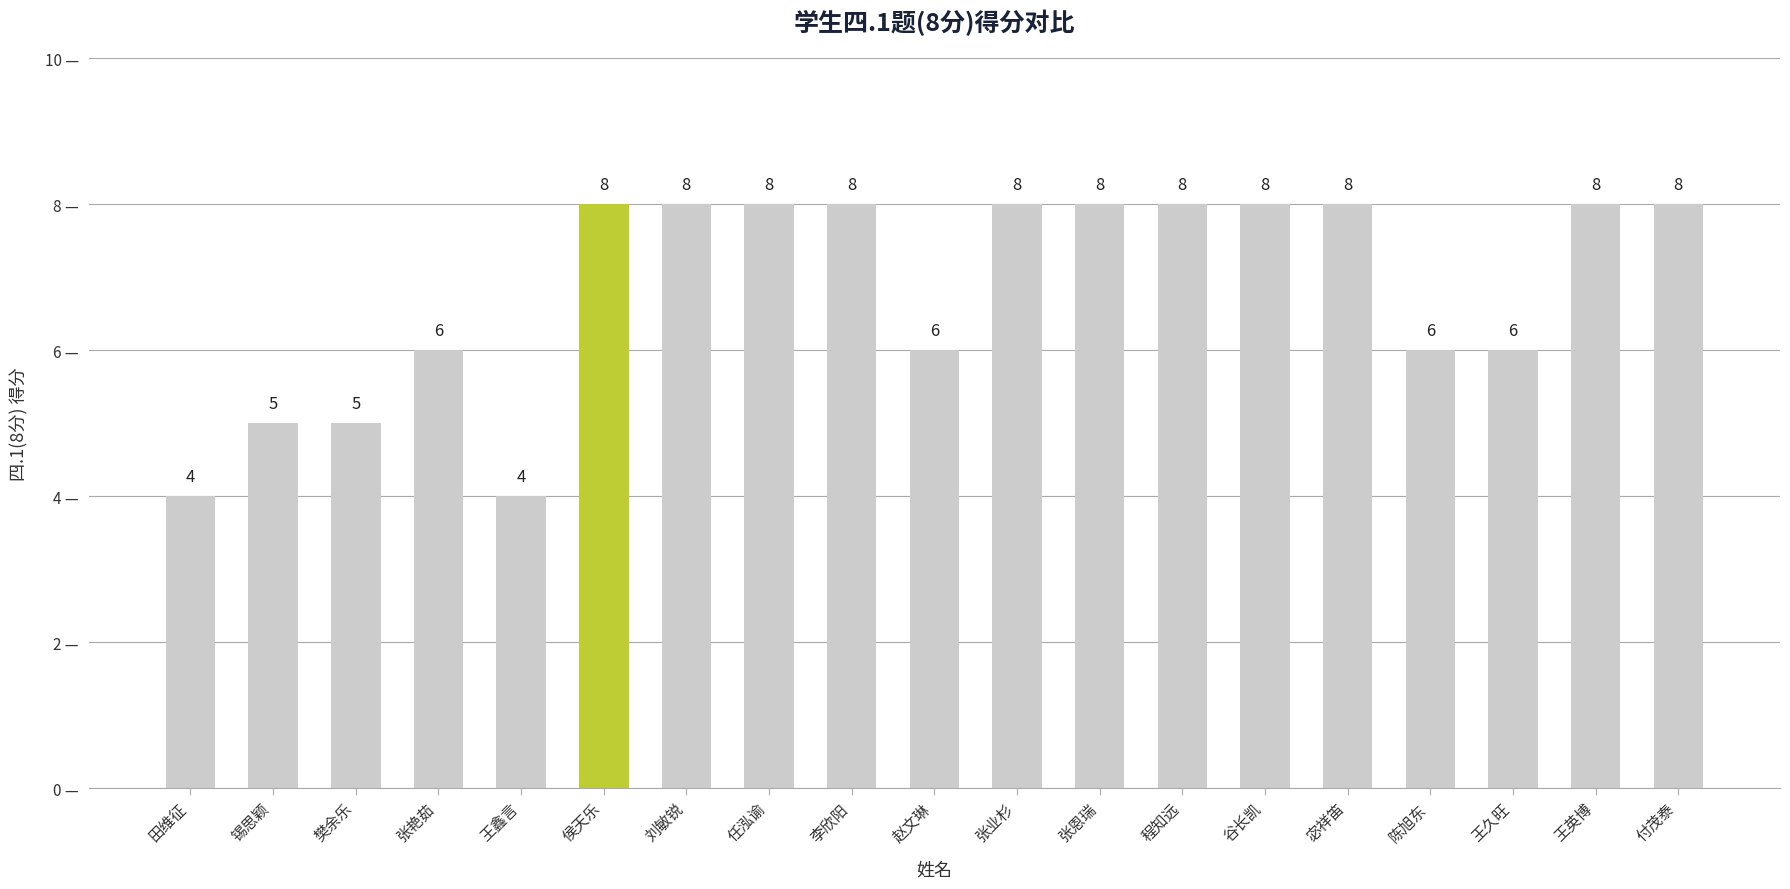

Approximately how many times larger is the value at 王英博 compared to 宓祥笛?

1.0